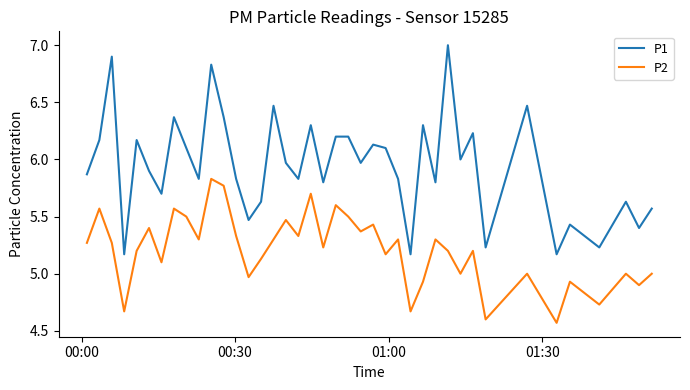

Rank the series by their maximum value, from highest to lowest.

P1, P2